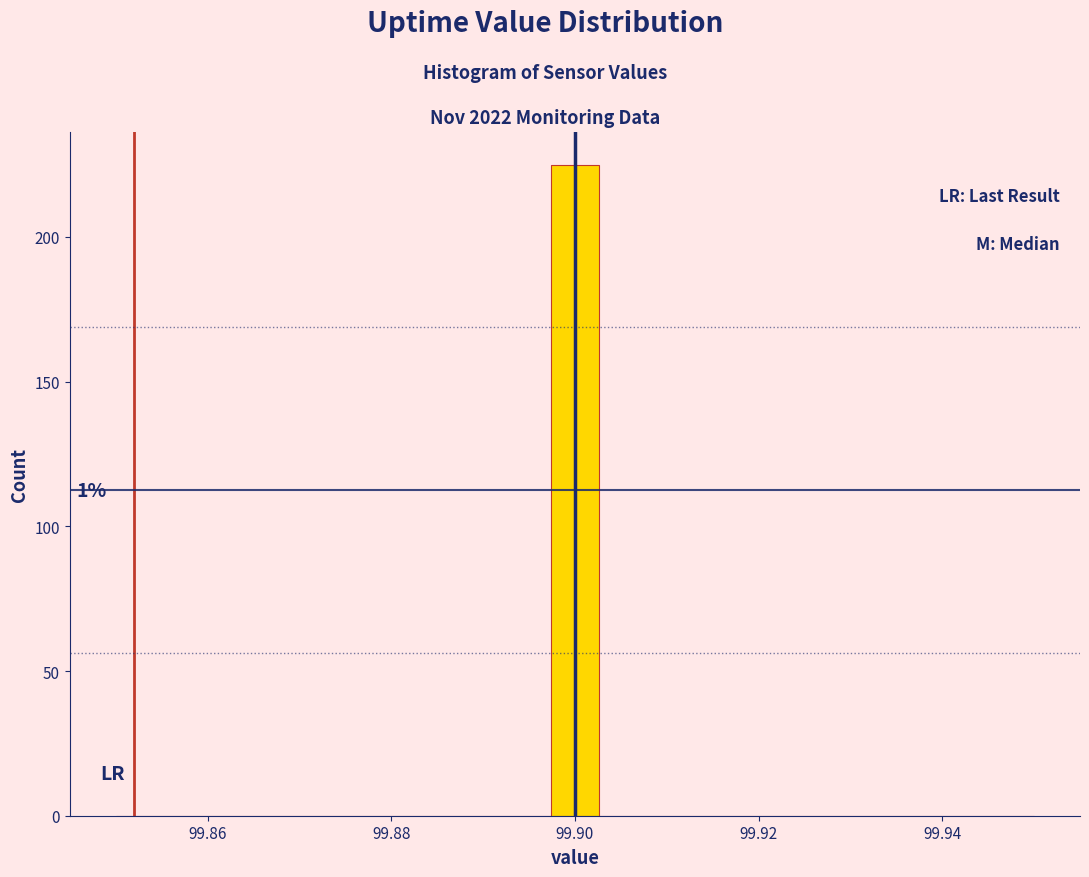

Around what value on the x-axis is the tallest bar? Give the approximate position of its centre, as read against the axis.

99.900